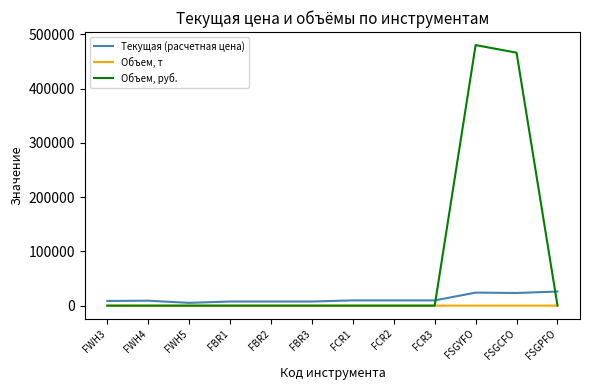

What is the sum of the Текущая (расчетная цена) values at FCR2 and FWH5?

14756.2